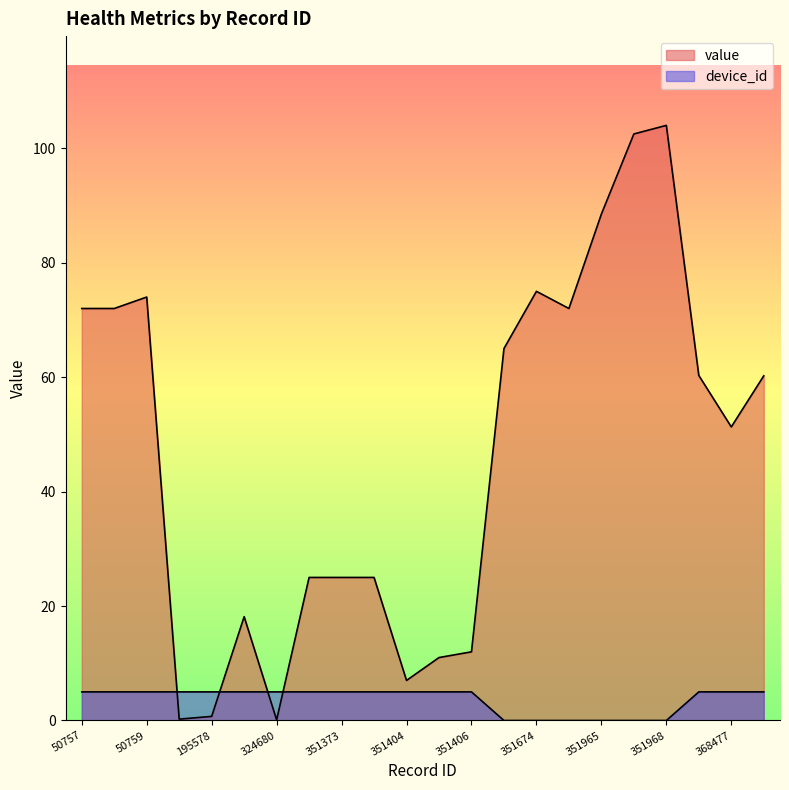

Between 50759 and 351374, which series saw the biggest shift?

value